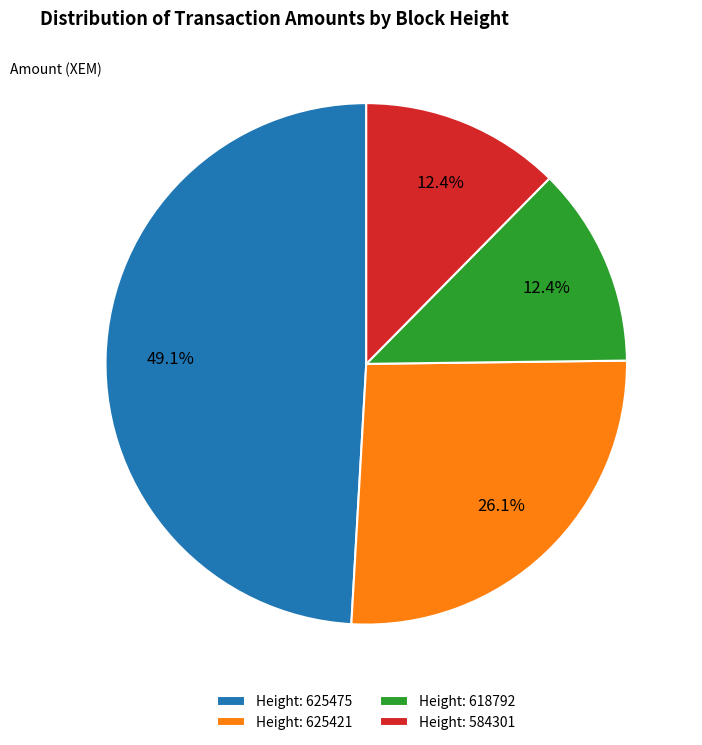

Which slice is the largest?

Height: 625475